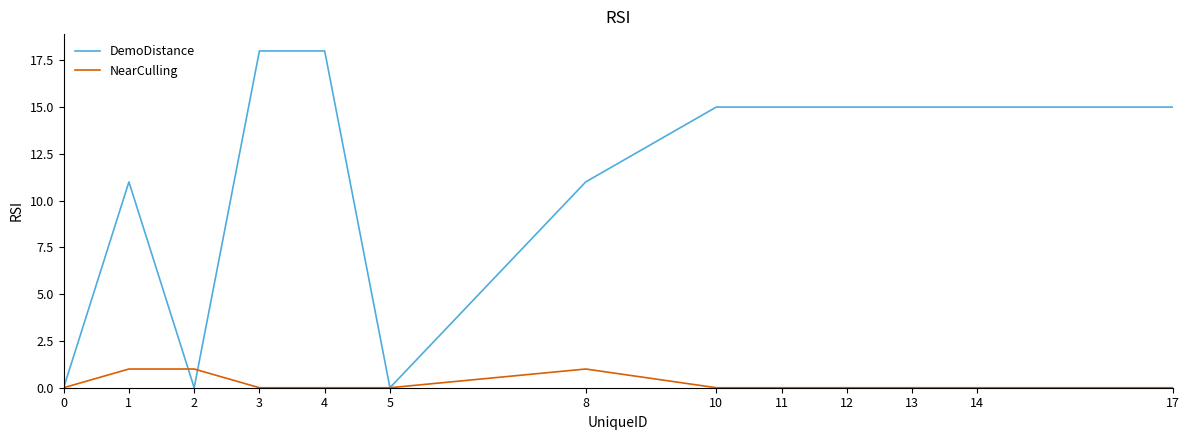

Which series has the largest range (max minus min)?

DemoDistance